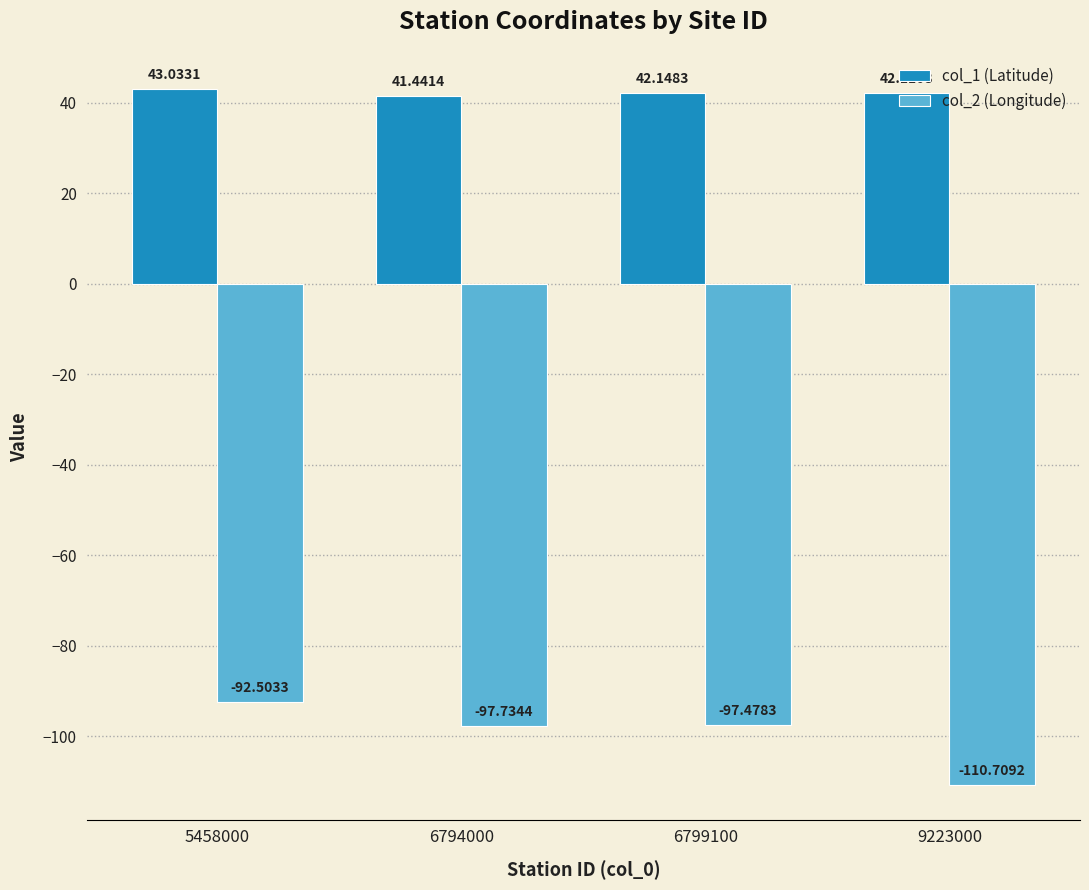

True or false: col_1 (Latitude) has a value of 73.2 at 6799100.

False